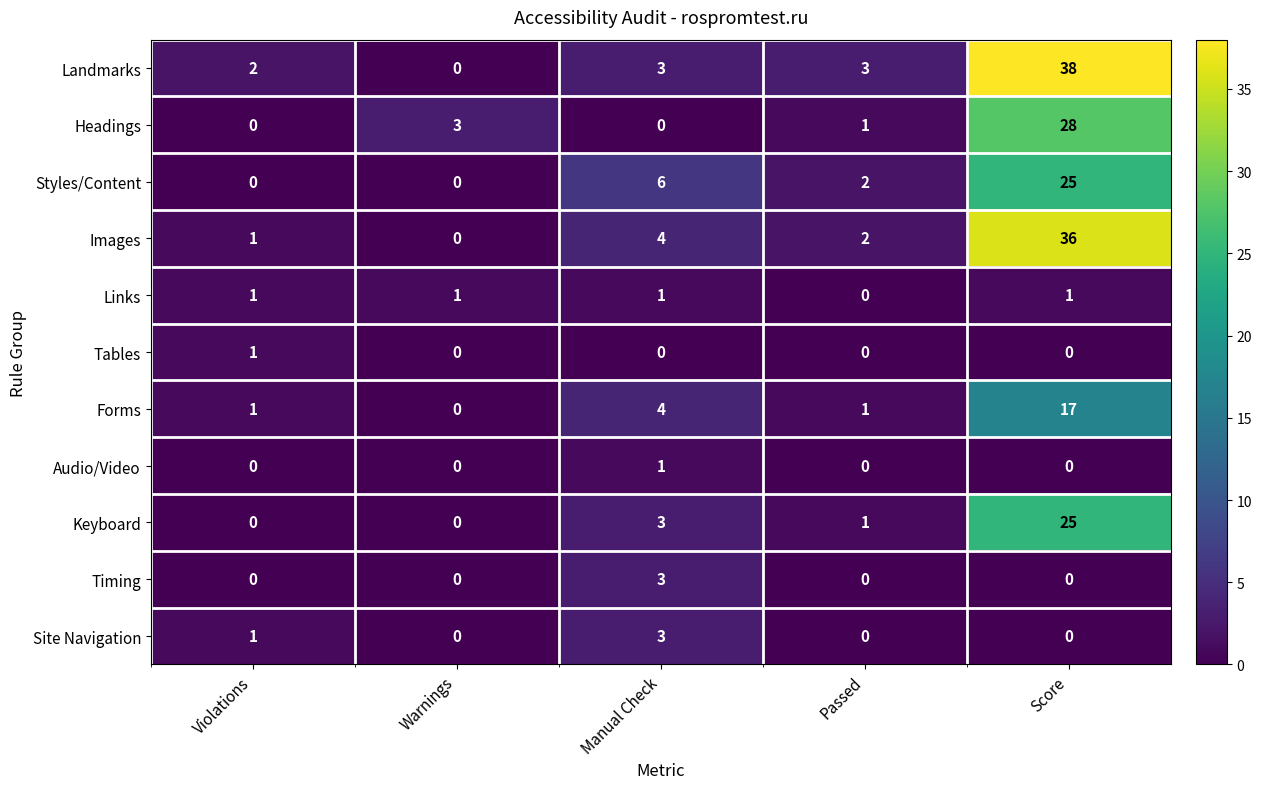

Which series has the largest range (max minus min)?

Landmarks